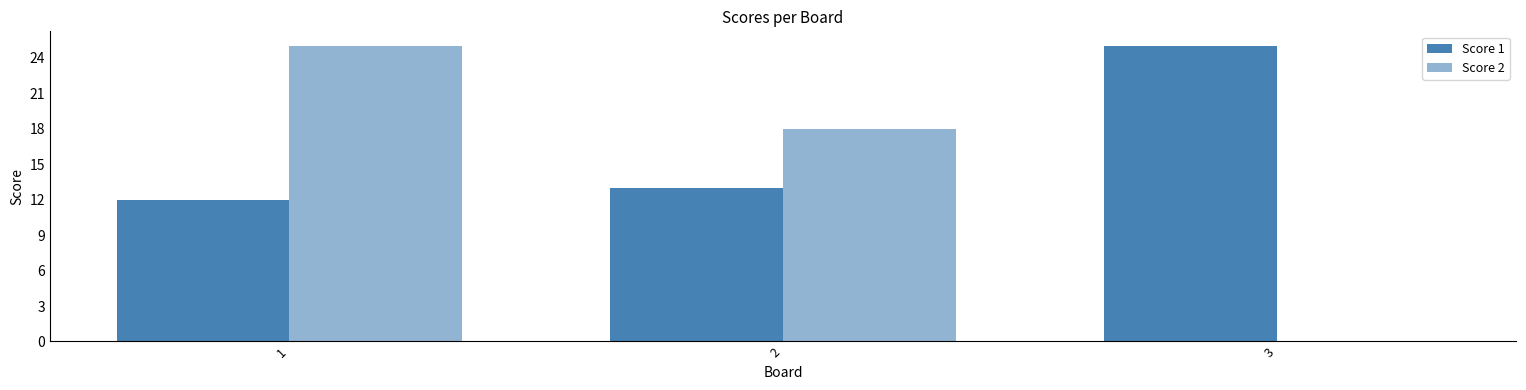

Does the chart contain stacked bars?

No